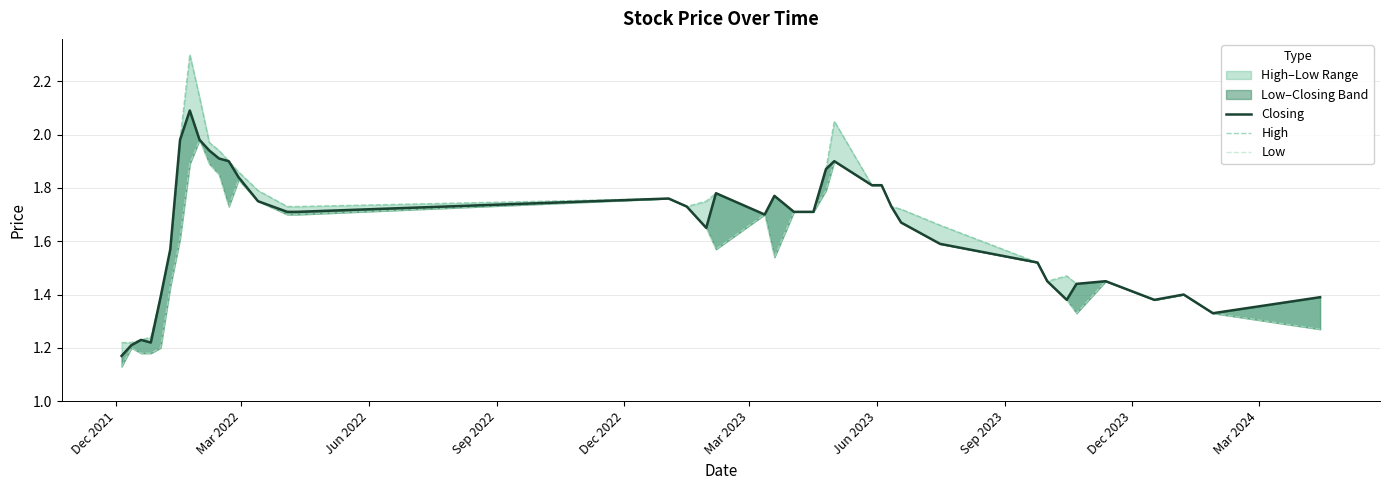

What is the difference between the maximum and minimum values in the High series?

1.1